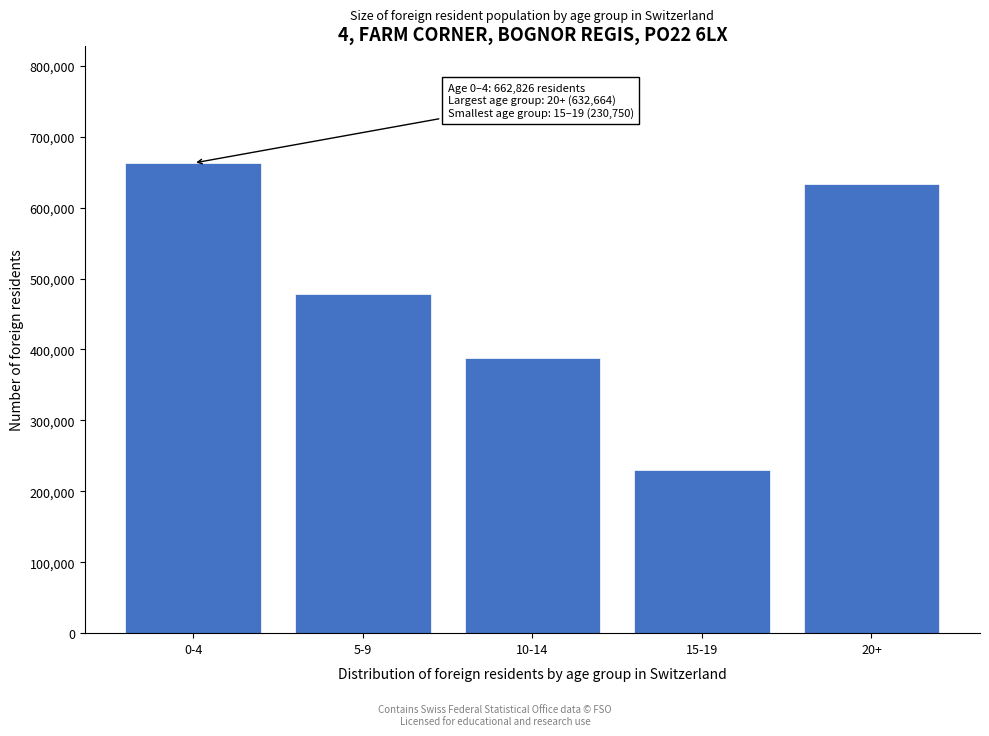

Reading left to right, extract all data points from this chart.

662826	477929	388365	230750	632664